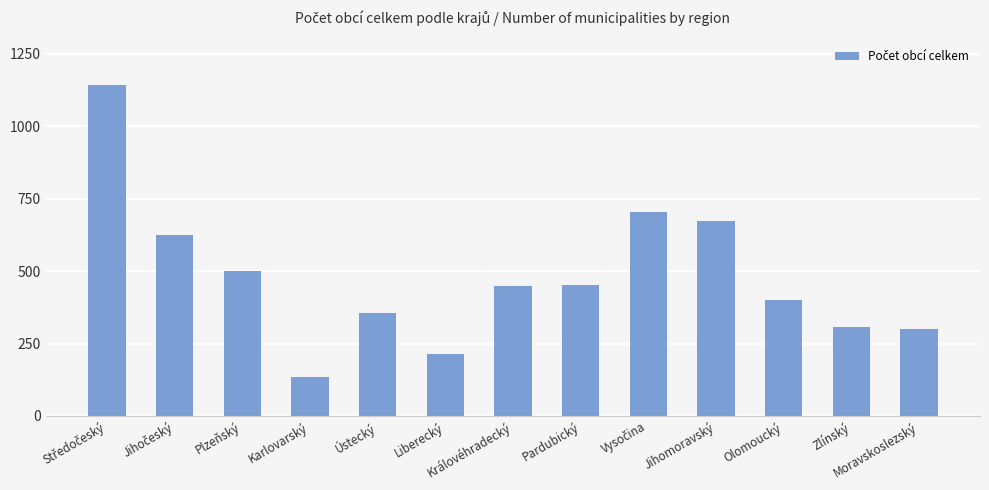

What is the label of the 7th bar from the left?

Královéhradecký